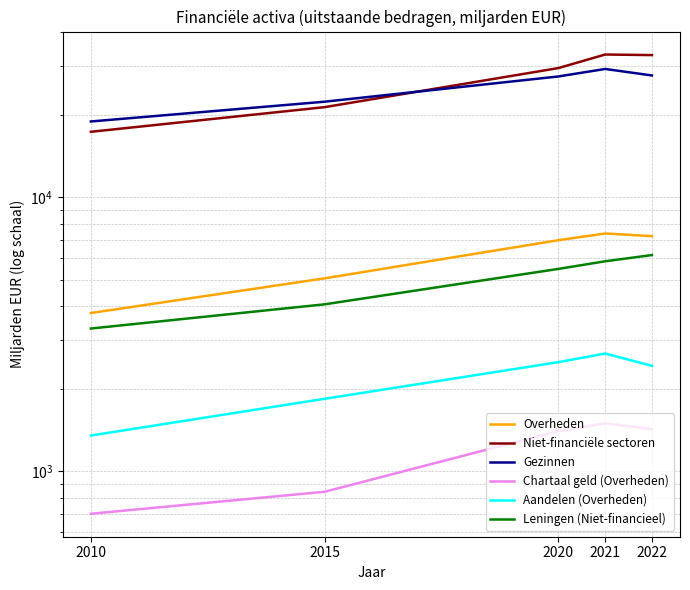

Which series has the widest spread of values?

Niet-financiële sectoren